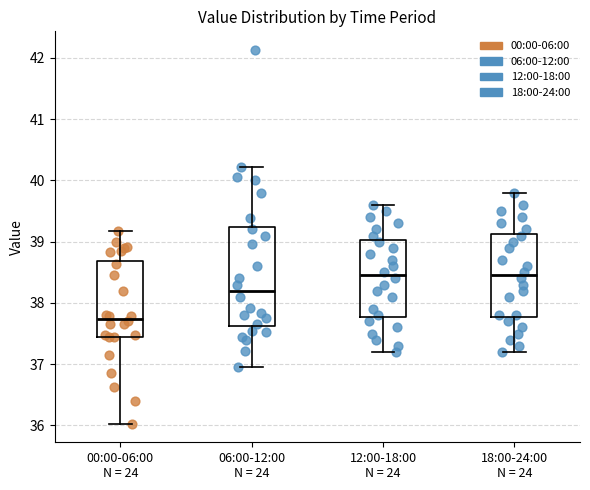

Reading left to right, transcribe this box plot: for each box, give where its median line is, the range the box spans, and where its two whiskers end, as read against the y-axis. The values are not printed on the chart, so give them approximately, as read against the axis.

00:00-06:00 N = 24: median 37.7, box 37.5 to 38.7, whiskers 36.0 to 39.2
06:00-12:00 N = 24: median 38.2, box 37.6 to 39.2, whiskers 37.0 to 40.2
12:00-18:00 N = 24: median 38.5, box 37.8 to 39.0, whiskers 37.2 to 39.6
18:00-24:00 N = 24: median 38.5, box 37.8 to 39.1, whiskers 37.2 to 39.8